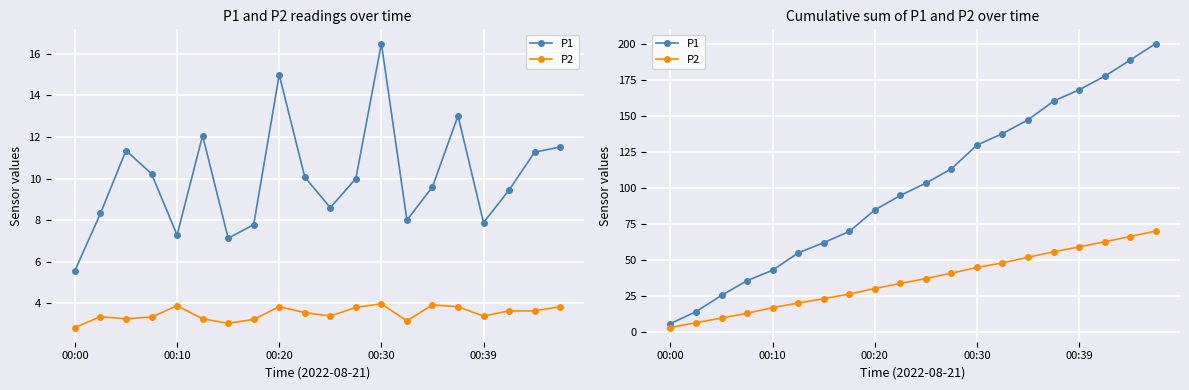

True or false: P2 has more than 0 interior local peaks.

False